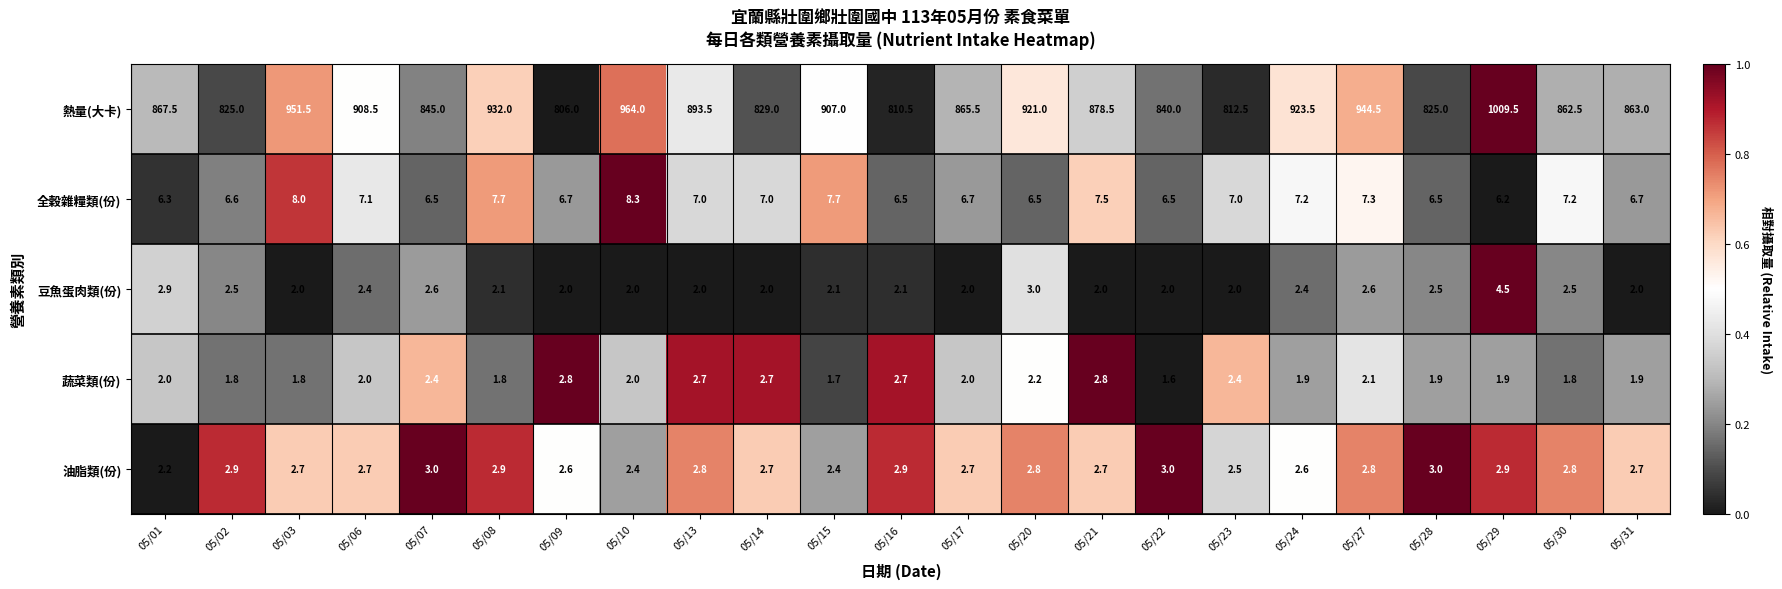

At which label does 全穀雜糧類(份) reach its peak?

05/10